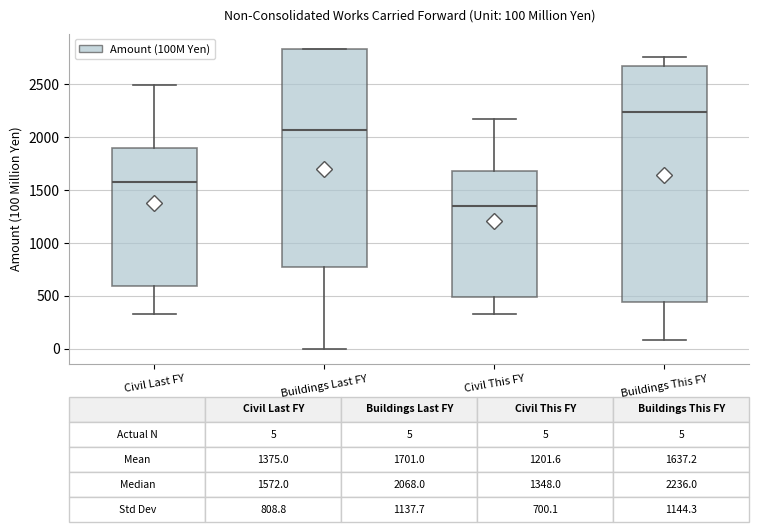

Comparing the boxes themselves (not the whiskers), which one is the tallest?

Buildings This FY